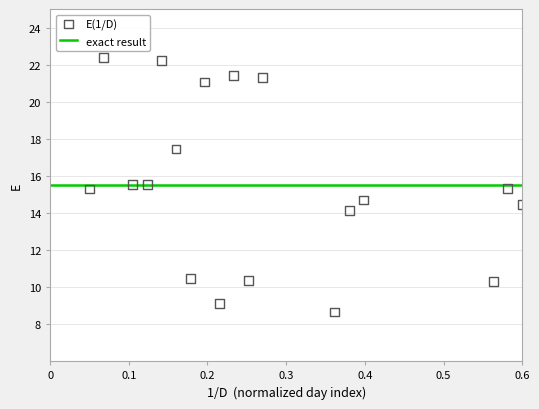

What is the range of X values (max minus min)?

0.6